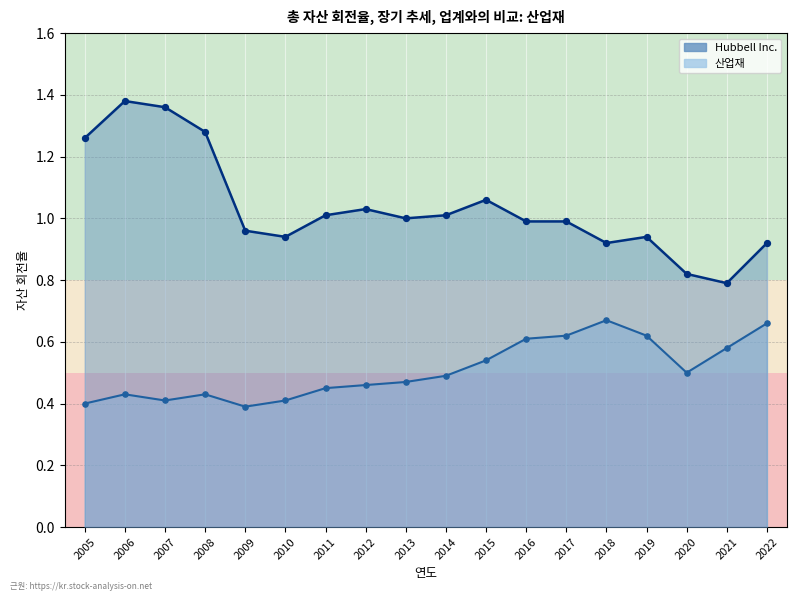

What is the total value across all series at 2009?

1.4